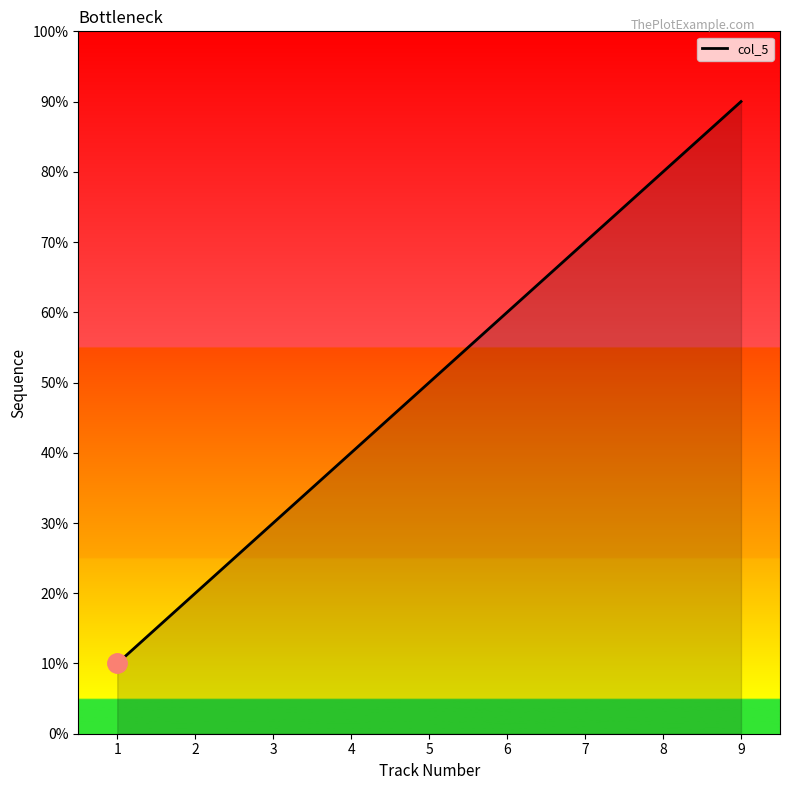

Does the chart have visible grid lines?

No